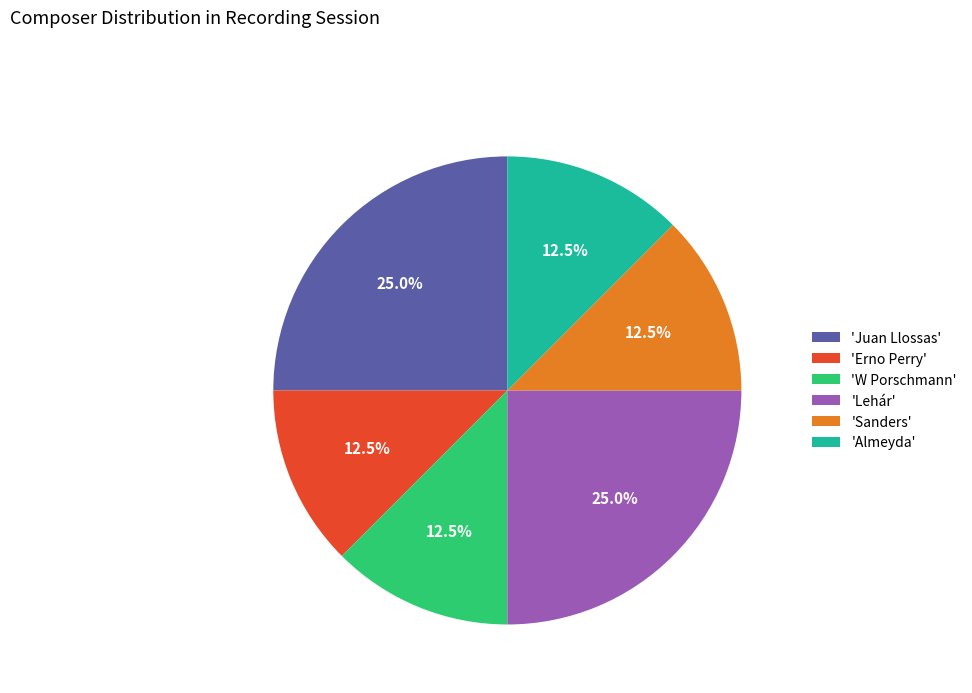

Does 'Erno Perry' represent more than half of the total?

No